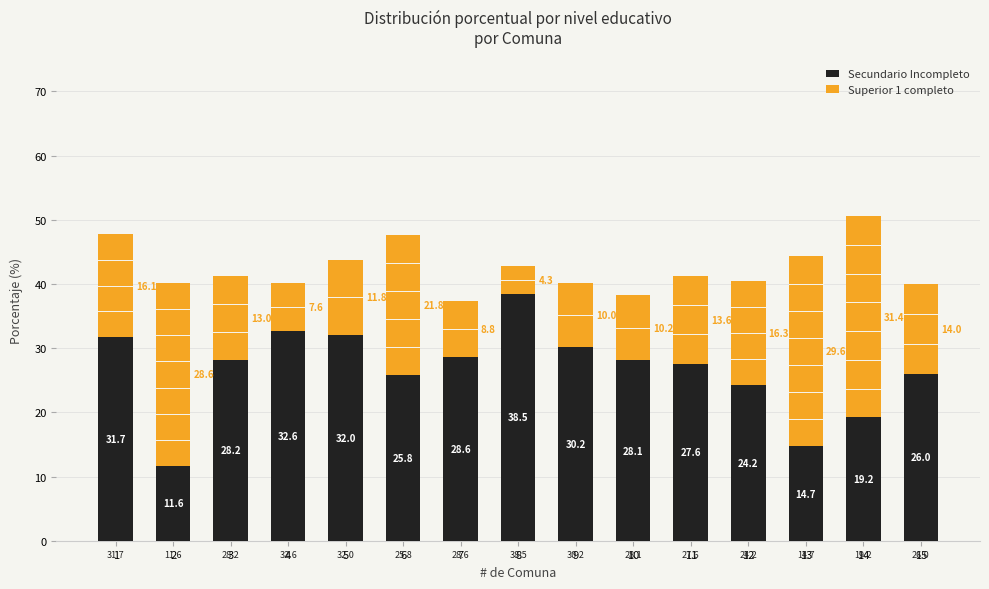

The Secundario Incompleto series shows 32.0 at 5. True or false?

True